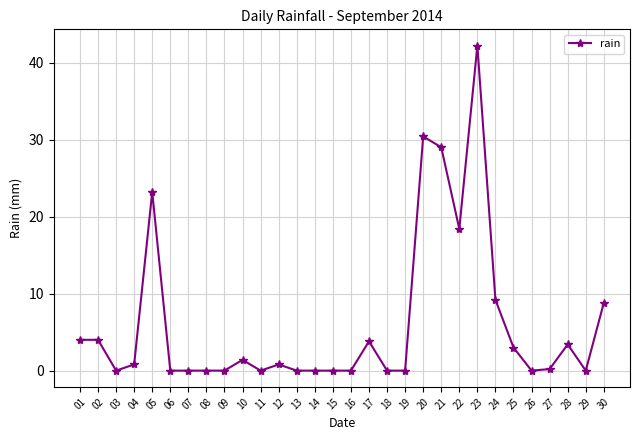

Where is the first local minimum?

03